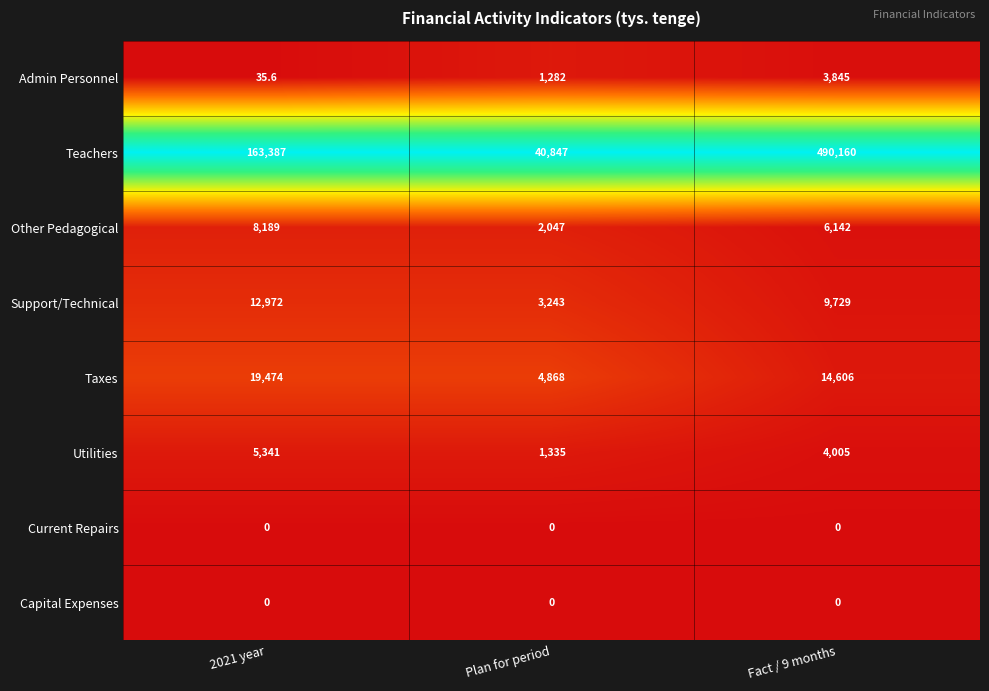

True or false: Utilities has a value of 5341.0 at 2021 year.

True